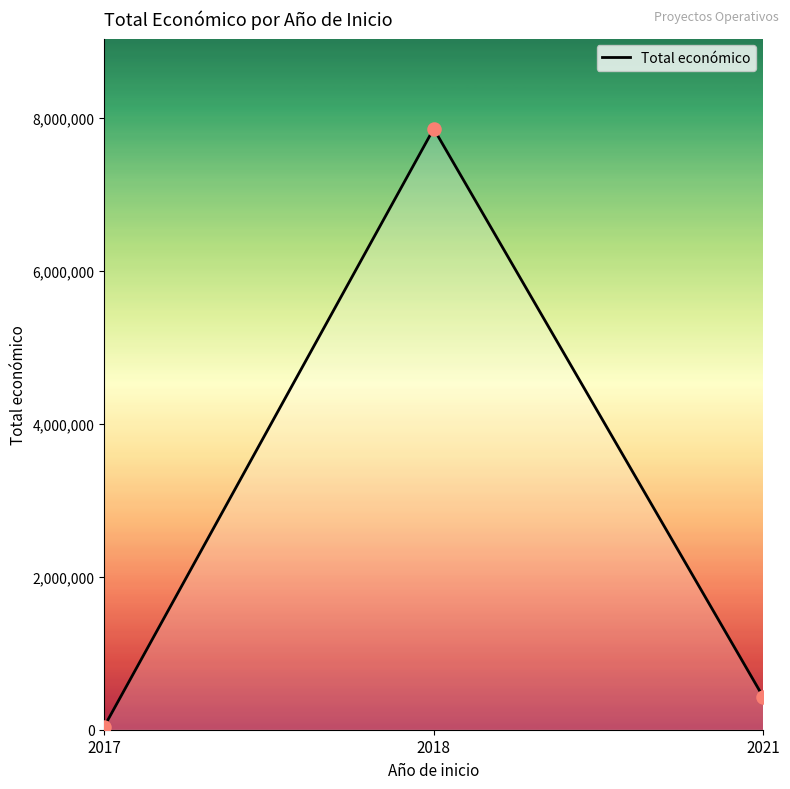

Between 2017 and 2021, which is larger?

2021